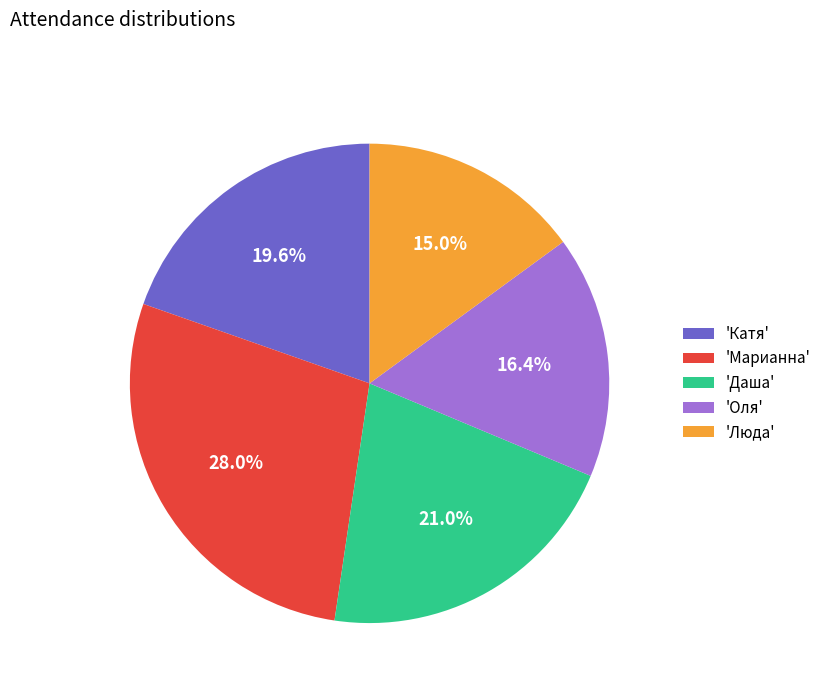

Rank the categories by value from lowest to highest.

'Люда', 'Оля', 'Катя', 'Даша', 'Марианна'